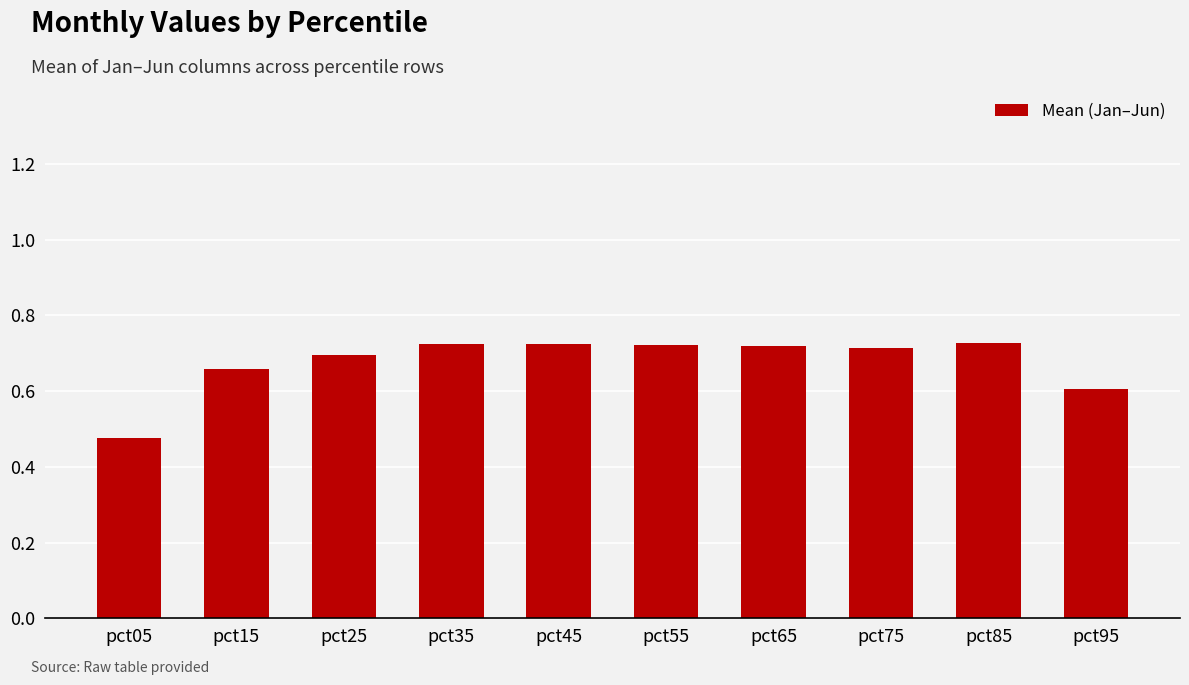

What is the difference between the maximum and minimum values?

0.3